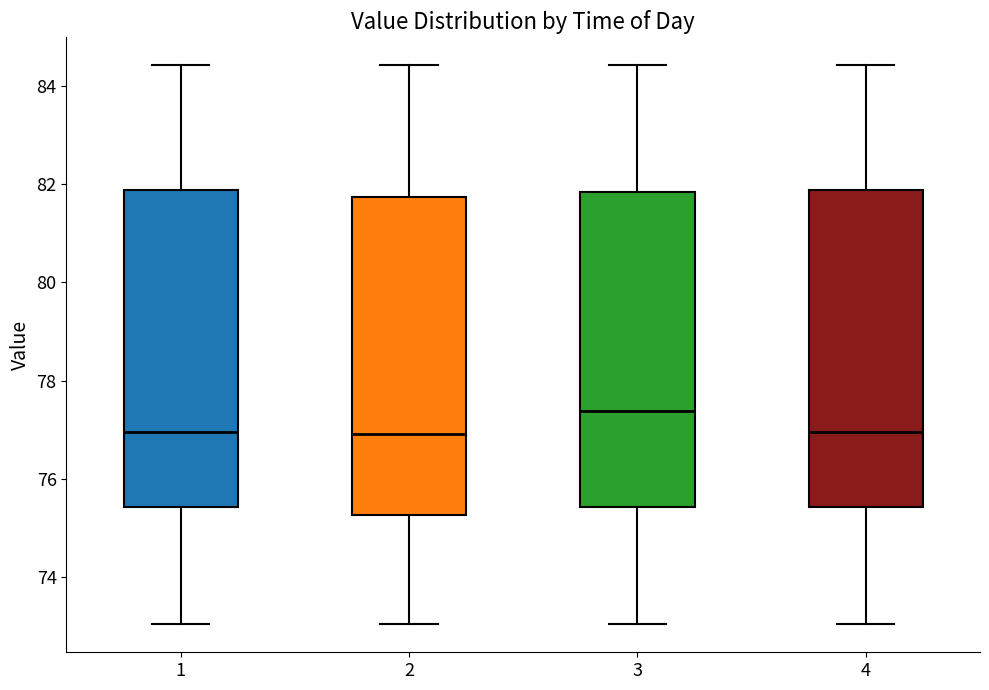

Reading left to right, read every box against the y-axis: the position of its median line, the range the box covers, and the ends of its whiskers. The values are not printed on the chart, so give them approximately, as read against the axis.

1: median 77.0, box 75.4 to 81.8, whiskers 73.0 to 84.4
2: median 77.0, box 75.2 to 81.8, whiskers 73.0 to 84.4
3: median 77.4, box 75.4 to 81.8, whiskers 73.0 to 84.4
4: median 77.0, box 75.4 to 81.8, whiskers 73.0 to 84.4